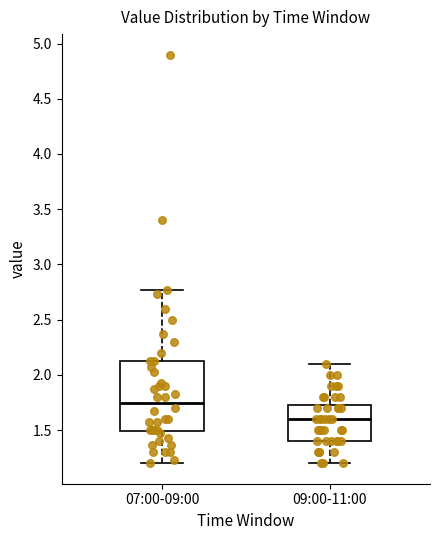

Which box's median line is the lowest?

09:00-11:00